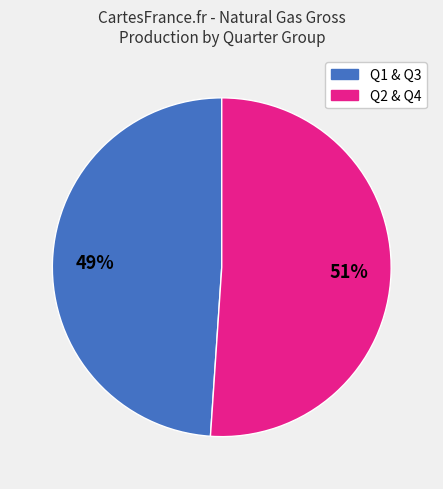

Is there a majority slice in this chart?

Yes